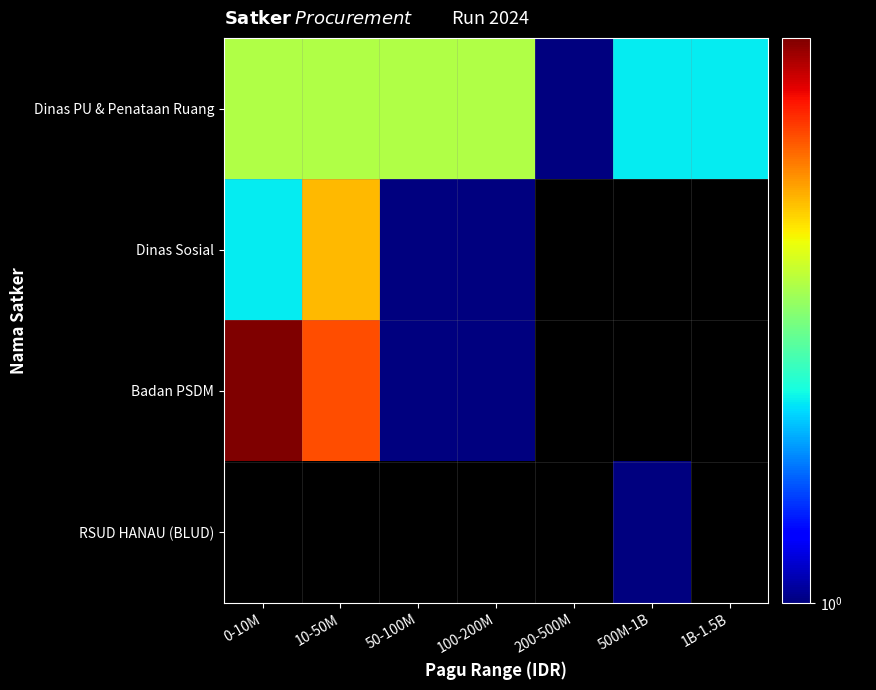

The Dinas Sosial series shows 0.2 at 100-200M. True or false?

False